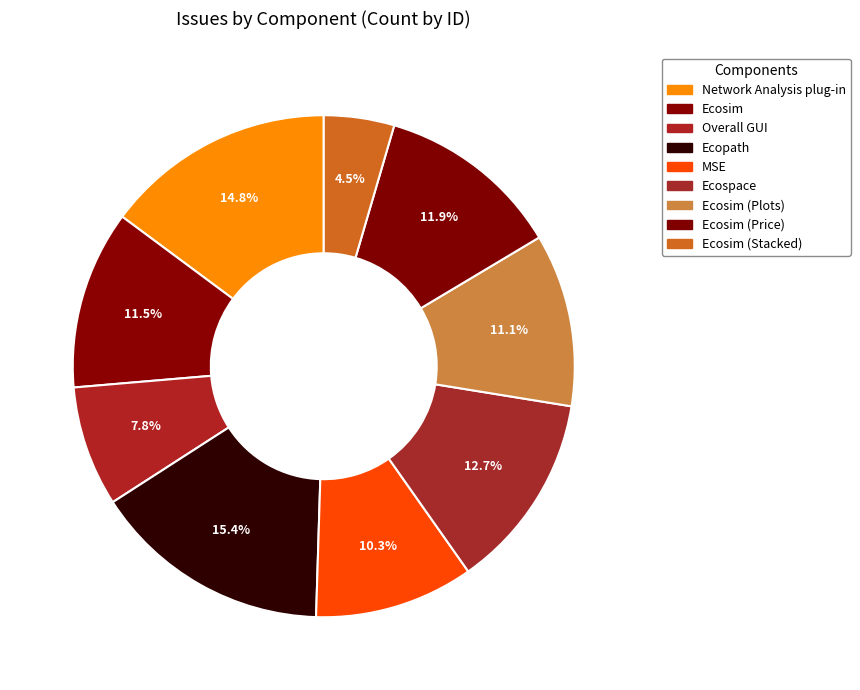

What is the largest slice in the pie chart?

Ecopath